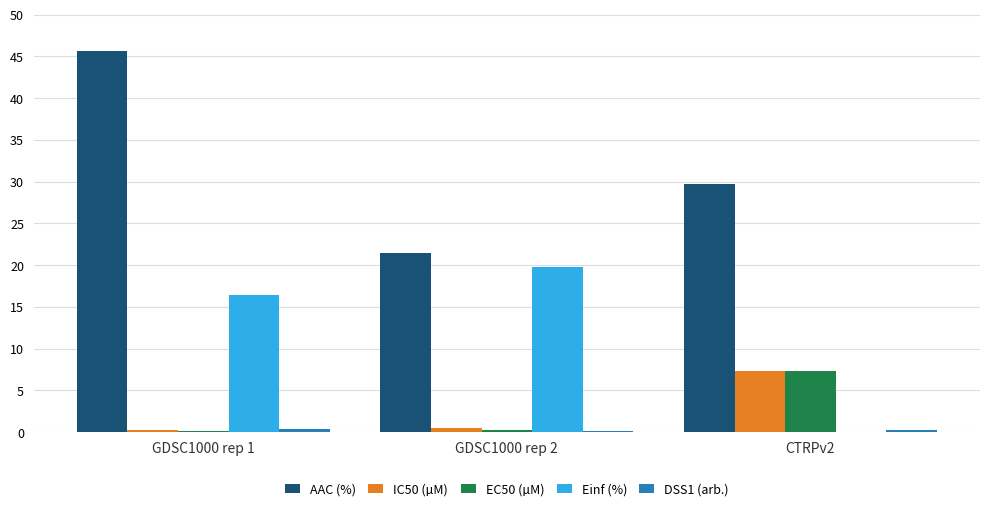

Which series has the largest total across all categories?

AAC (%)